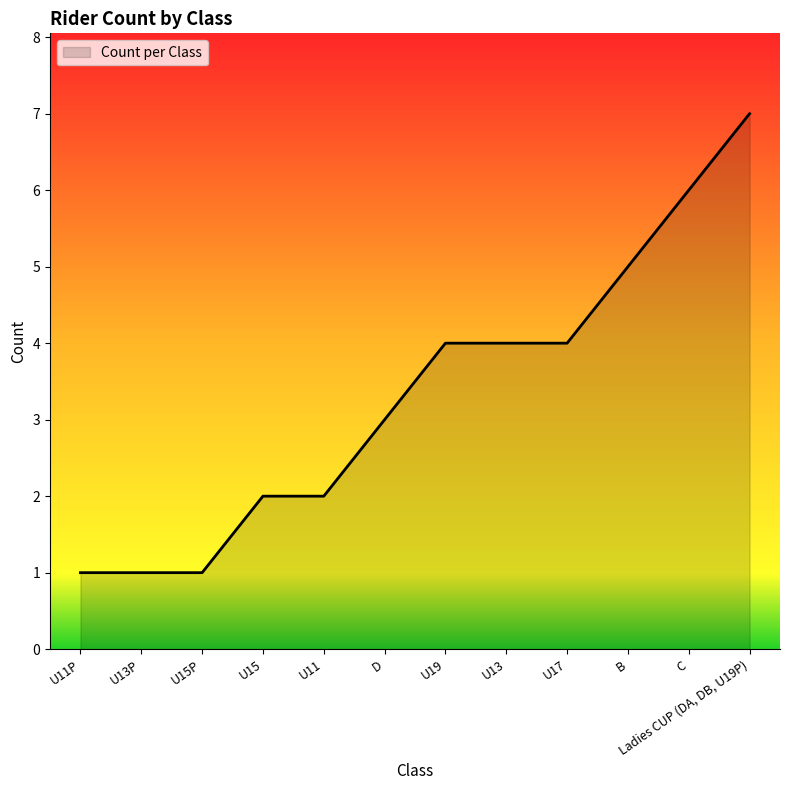

What is the greatest value displayed?

7